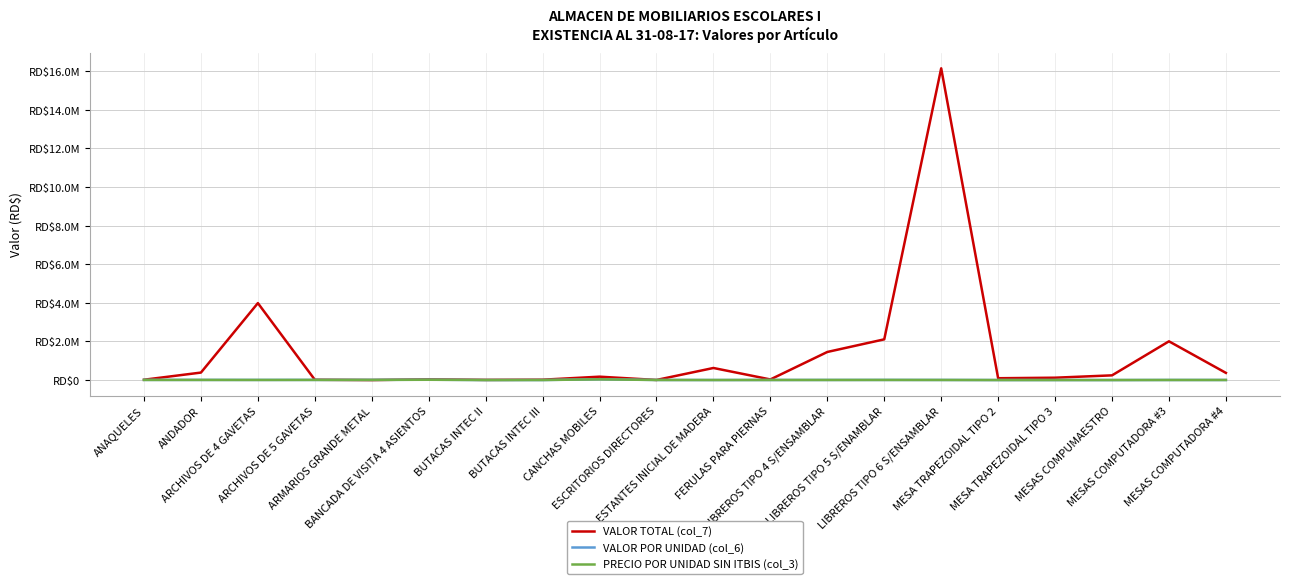

What are all the series names shown in the legend?

VALOR TOTAL (col_7), VALOR POR UNIDAD (col_6), PRECIO POR UNIDAD SIN ITBIS (col_3)